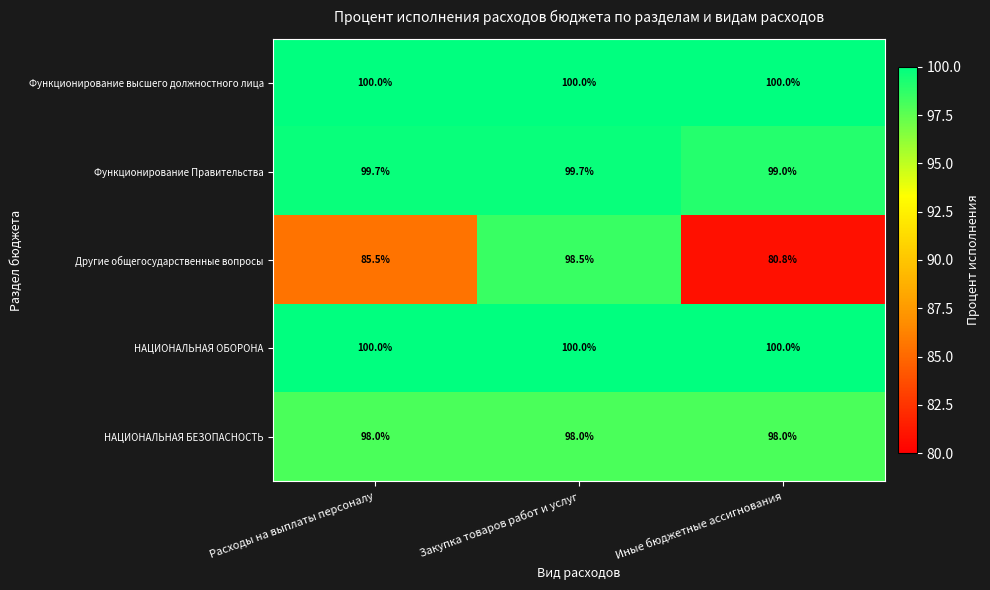

What is the maximum value for Функционирование Правительства?

99.7